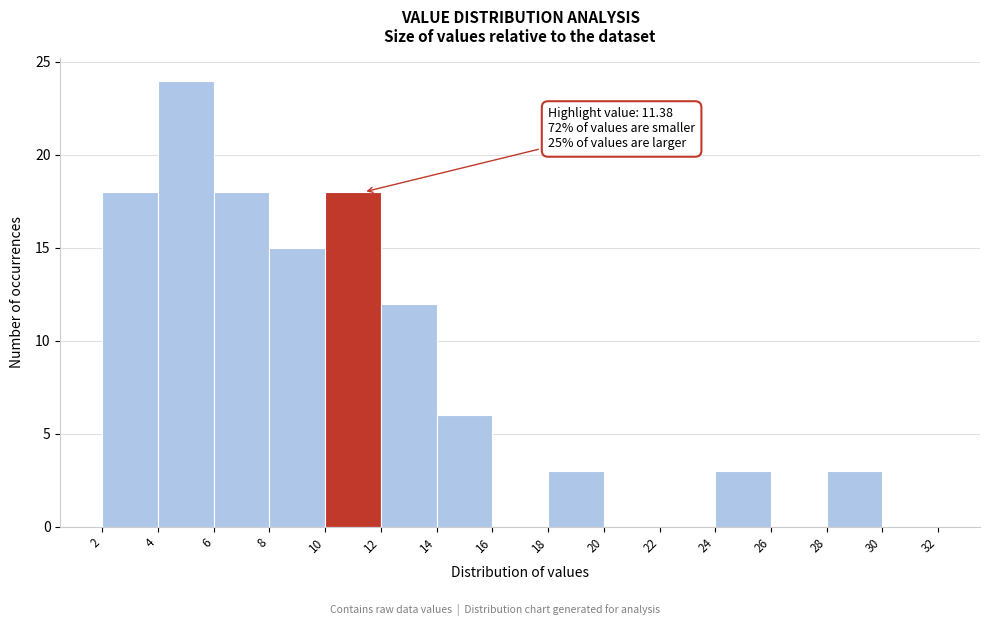

Which range on the x-axis has the tallest bar?

4 to 6